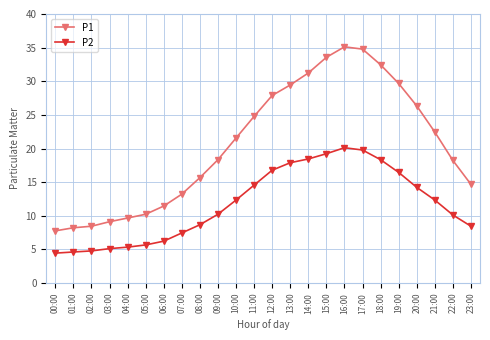

Does the chart display data point markers on the line(s)?

Yes